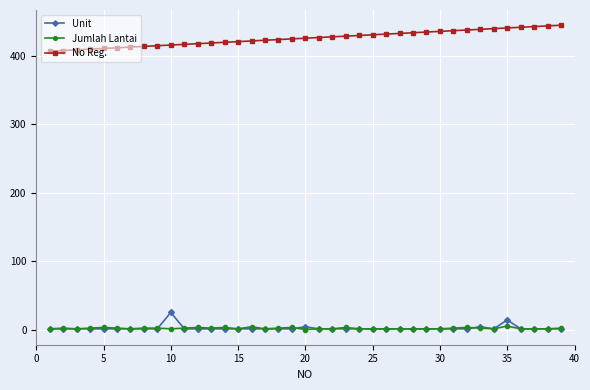

Which series has the largest total across all categories?

No Reg.